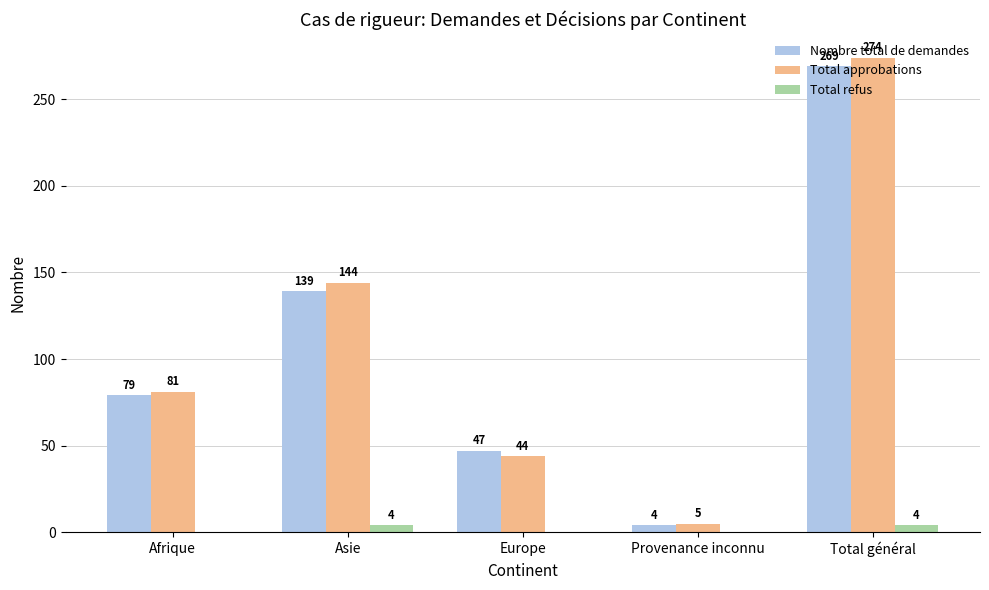

How many groups of bars are there?

5